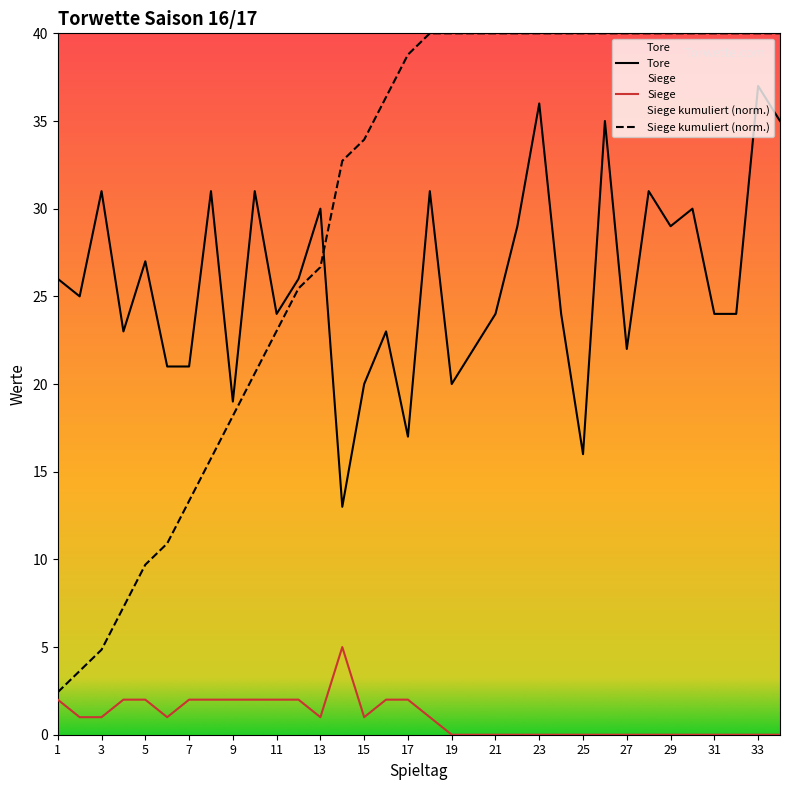

True or false: Siege and Tore intersect in this chart.

False